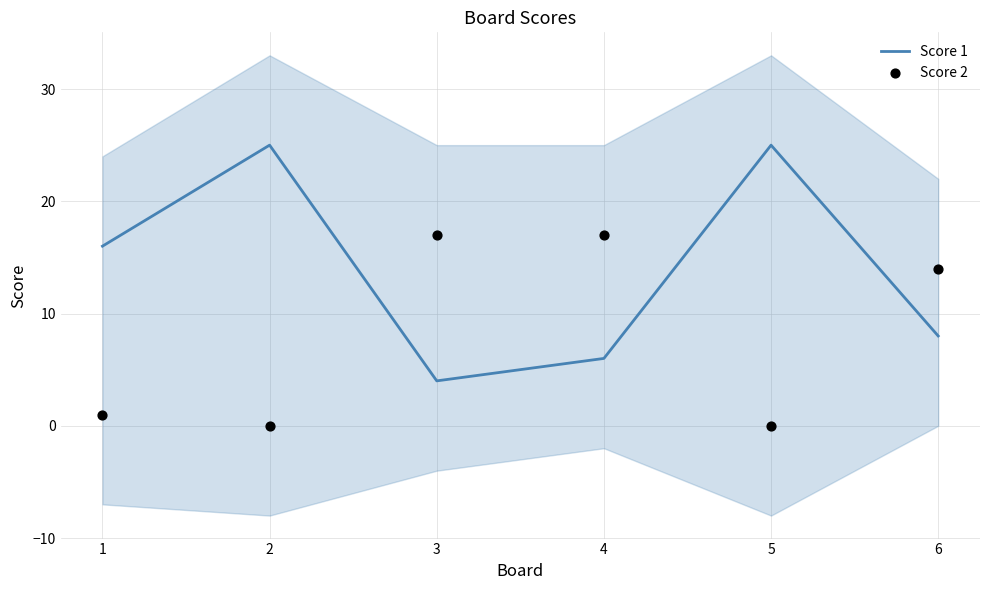

What are all the series names shown in the legend?

Score 1, Score 2